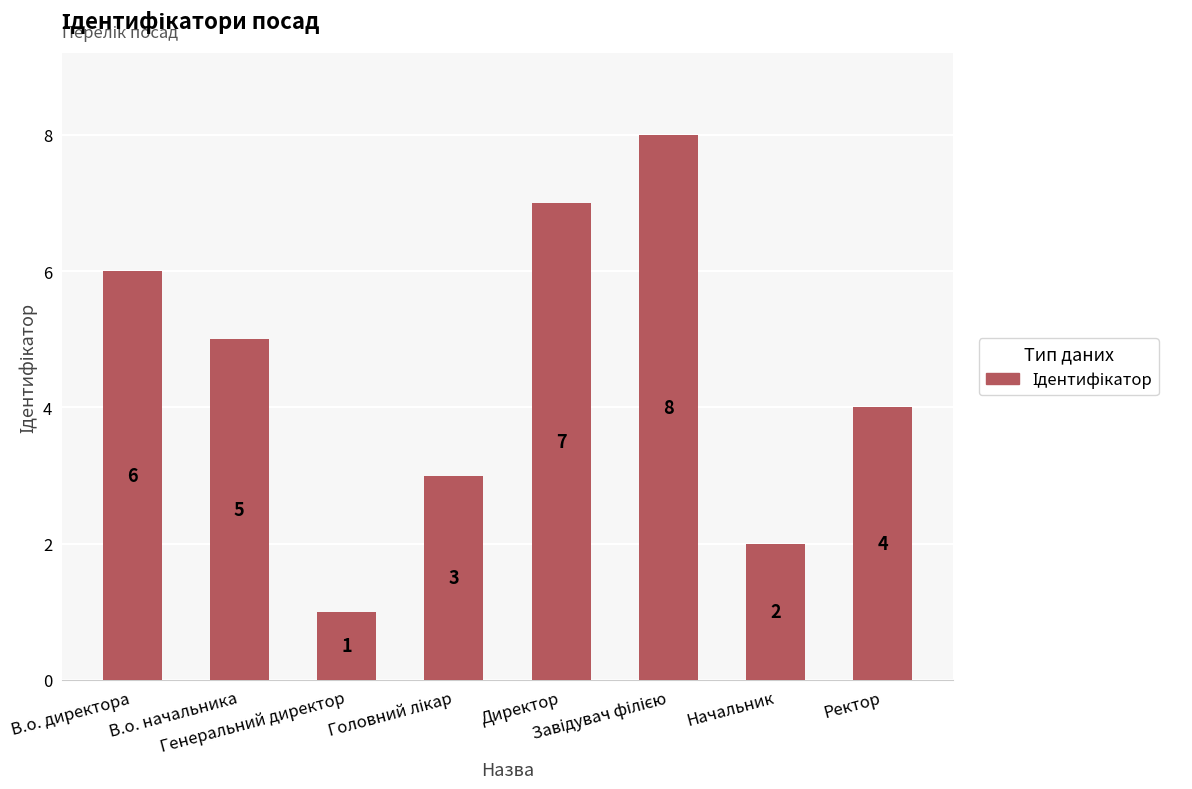

The value at Директор is 4. True or false?

False